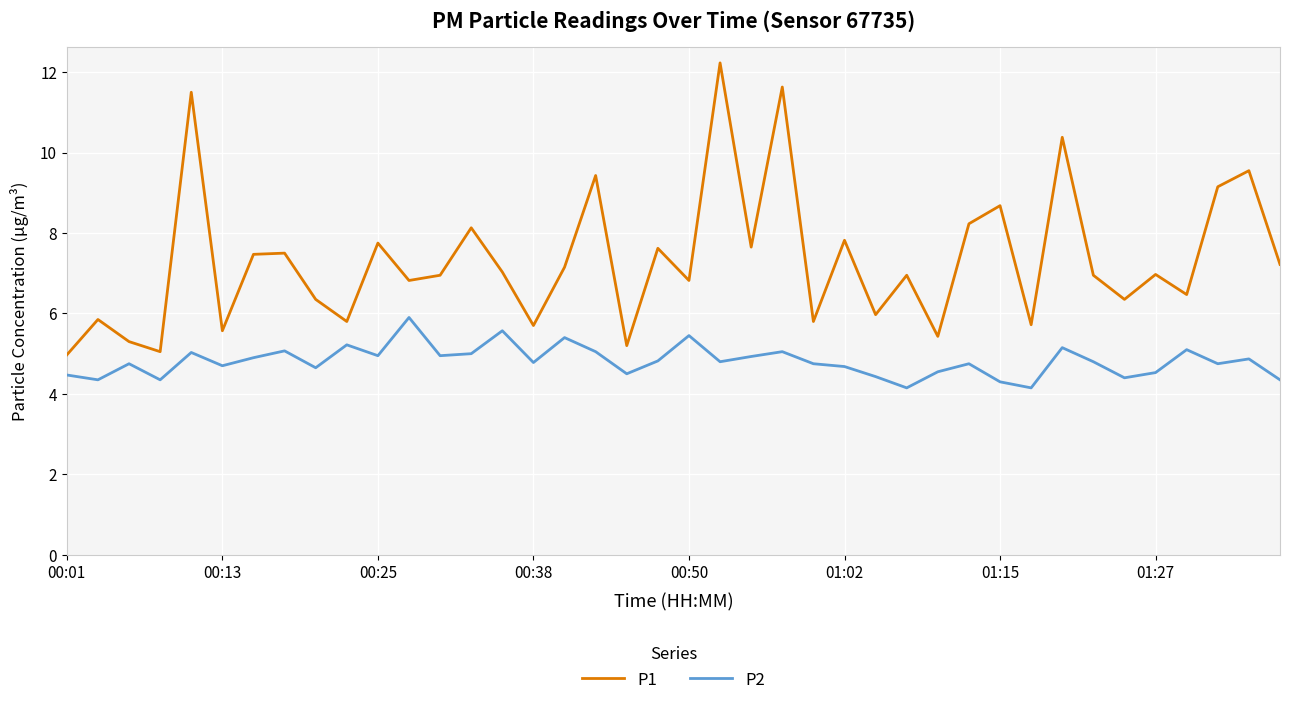

Which series has the widest spread of values?

P1